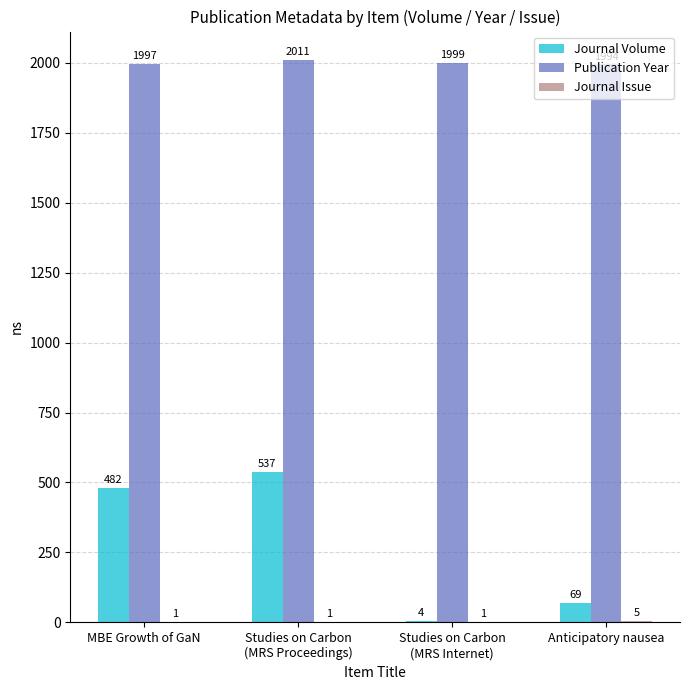

The value of Publication Year at MBE Growth of GaN is 1997. True or false?

True